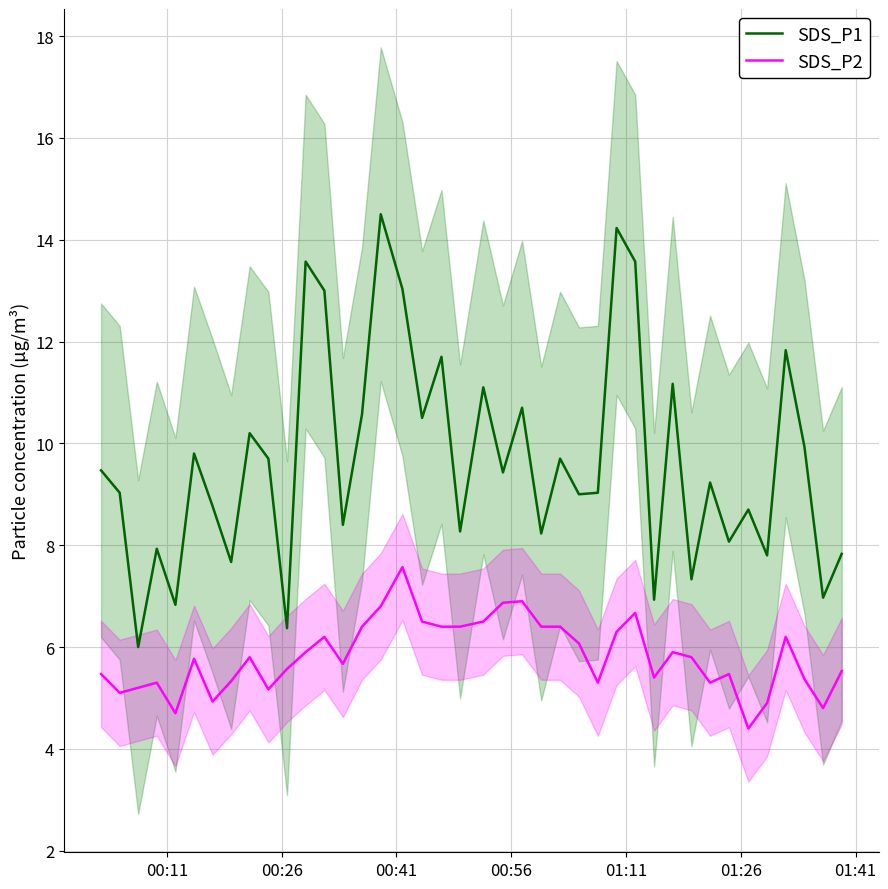

List the series in order of their peak value, lowest first.

SDS_P2, SDS_P1